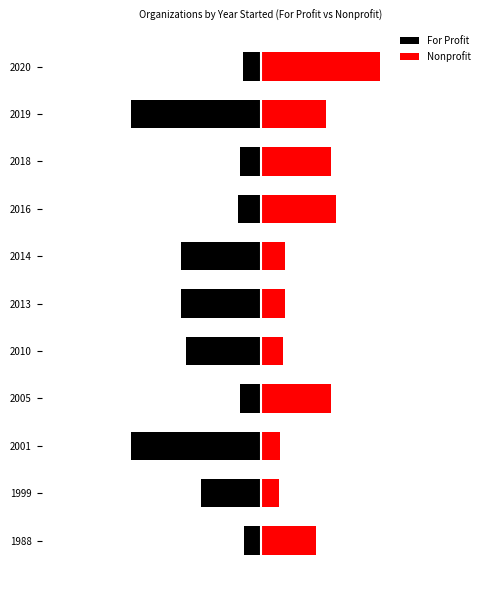

How many data points in Nonprofit are above 1?

5